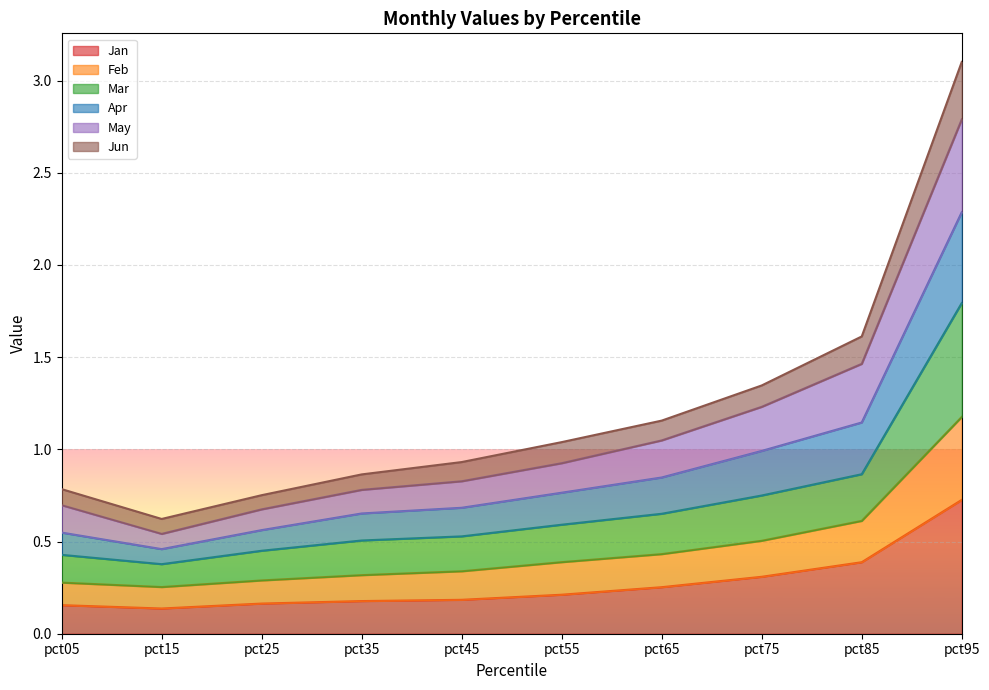

True or false: Mar and Feb cross at least once.

False